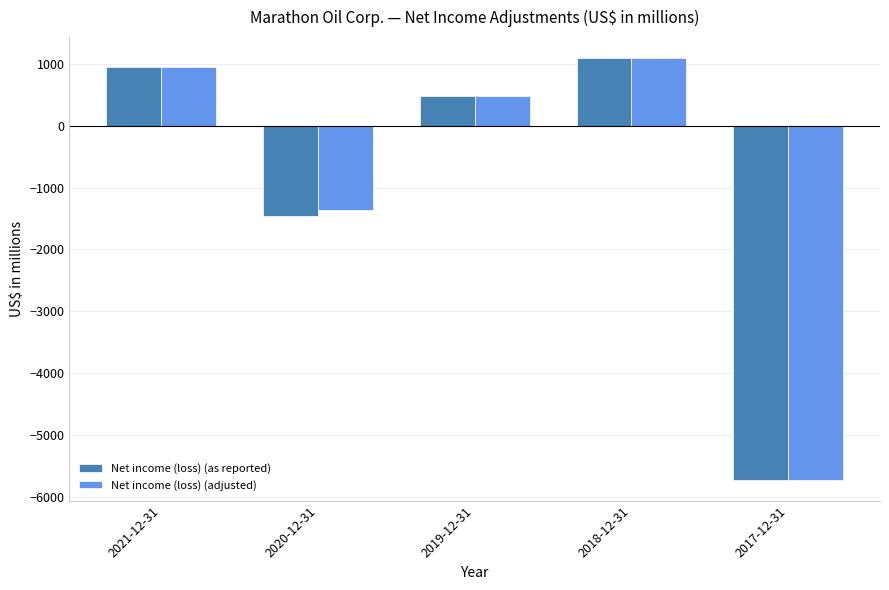

Reading left to right, list all the values displayed in this chart.

Net income (loss) (as reported): 946	-1451	480	1096	-5723
Net income (loss) (adjusted): 946	-1356	480	1096	-5723